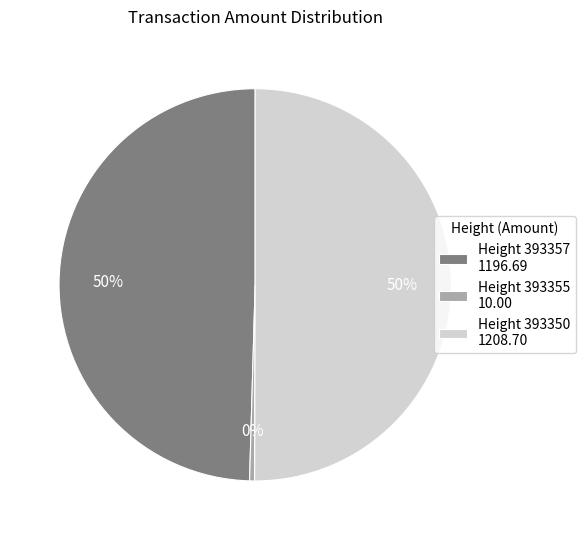

To the nearest percent, what percentage of the pie is Height 393350 1208.70?

50%